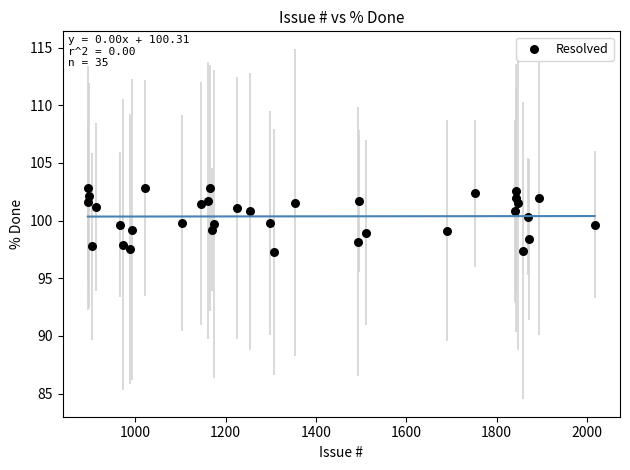

What is the range of Y values (max minus min)?

5.6